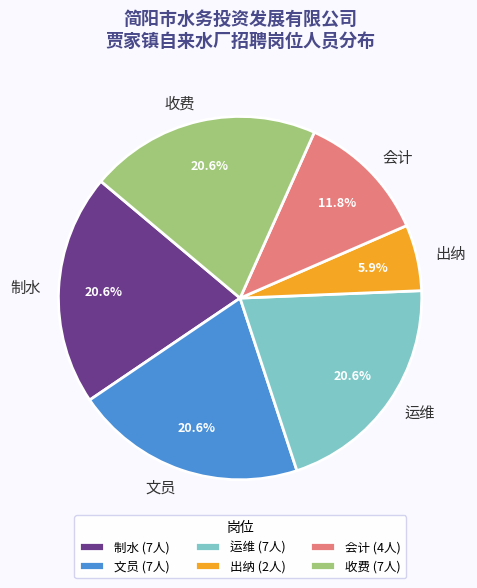

What percentage is the 收费 slice, to the nearest percent?

21%